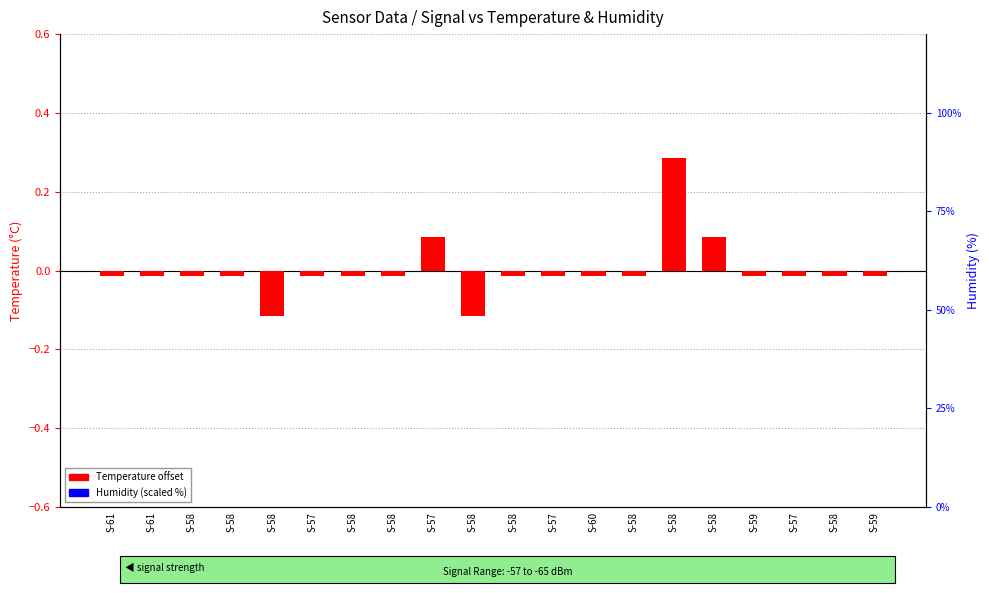

Reading left to right, list all the values displayed in this chart.

Temperature offset: S-61=-0.0	S-61=-0.0	S-58=-0.0	S-58=-0.0	S-58=-0.1	S-57=-0.0	S-58=-0.0	S-58=-0.0	S-57=0.1	S-58=-0.1	S-58=-0.0	S-57=-0.0	S-60=-0.0	S-58=-0.0	S-58=0.3	S-58=0.1	S-59=-0.0	S-57=-0.0	S-58=-0.0	S-59=-0.0
Humidity (scaled): S-61=0.0	S-61=0.0	S-58=0.0	S-58=0.0	S-58=0.0	S-57=0.0	S-58=0.0	S-58=0.0	S-57=0.0	S-58=0.0	S-58=0.0	S-57=0.0	S-60=0.0	S-58=0.0	S-58=0.0	S-58=0.0	S-59=0.0	S-57=0.0	S-58=0.0	S-59=0.0